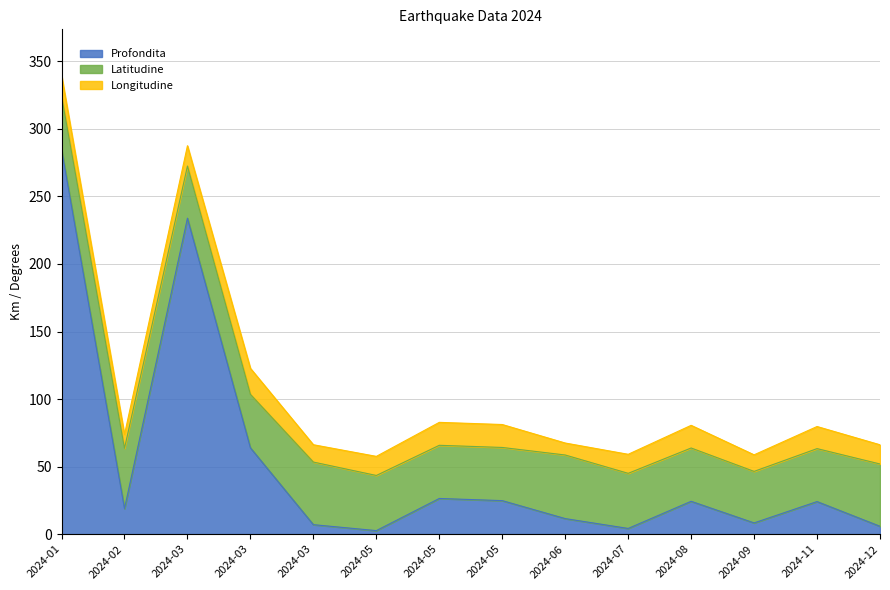

How many intersections are there between Latitudine and Profondita?

3